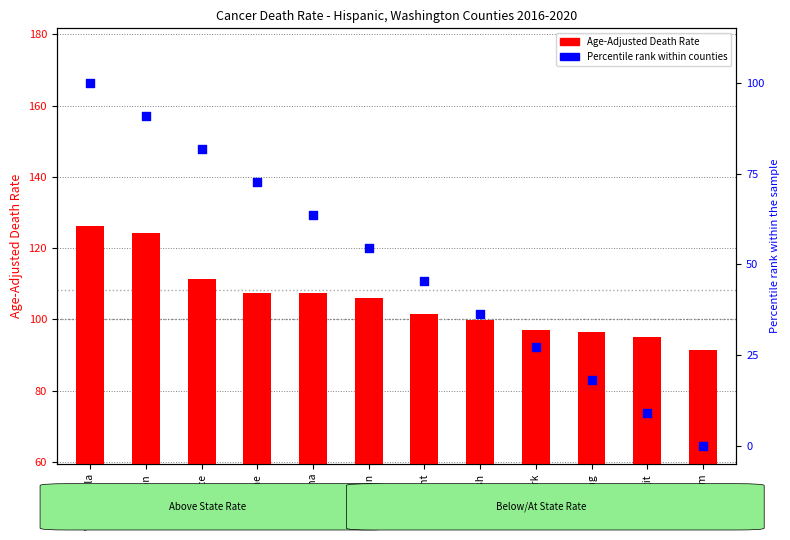

Which series has the widest spread of Y values?

Percentile rank within counties